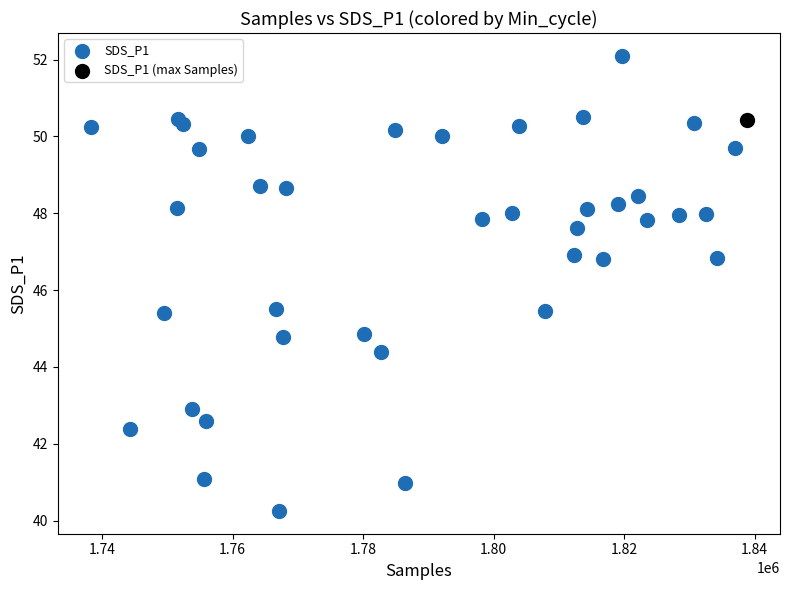

What are all the series names shown in the legend?

SDS_P1, SDS_P1 (max Samples)